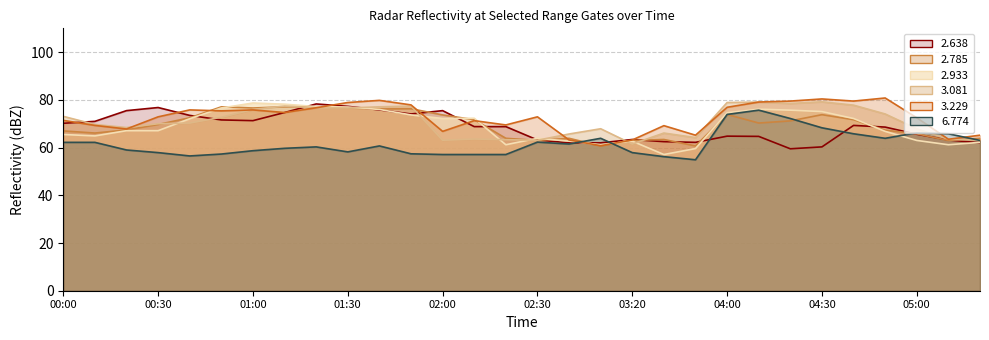

At which label does line_3.081 reach its minimum?

03:20